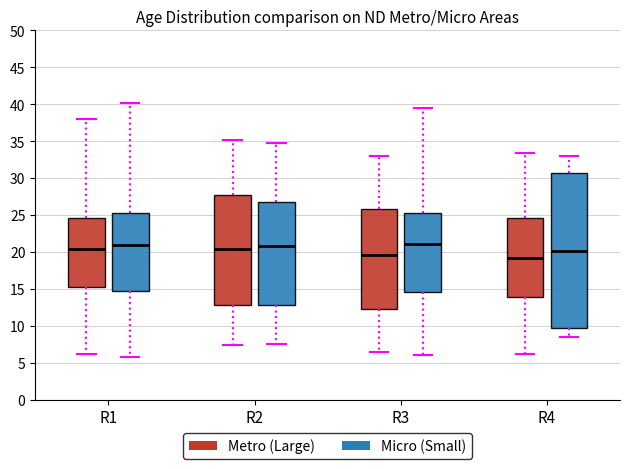

Reading left to right, read every box against the y-axis: the position of its median line, the range the box covers, and the ends of its whiskers. The values are not printed on the chart, so give them approximately, as read against the axis.

R1 (Metro (Large)): median 20.5, box 15.0 to 24.5, whiskers 6.0 to 38.0
R1 (Micro (Small)): median 21.0, box 14.5 to 25.5, whiskers 6.0 to 40.0
R2 (Metro (Large)): median 20.5, box 13.0 to 27.5, whiskers 7.5 to 35.0
R2 (Micro (Small)): median 21.0, box 13.0 to 27.0, whiskers 7.5 to 35.0
R3 (Metro (Large)): median 19.5, box 12.0 to 26.0, whiskers 6.5 to 33.0
R3 (Micro (Small)): median 21.0, box 14.5 to 25.5, whiskers 6.0 to 39.5
R4 (Metro (Large)): median 19.0, box 14.0 to 24.5, whiskers 6.0 to 33.5
R4 (Micro (Small)): median 20.0, box 9.5 to 31.0, whiskers 8.5 to 33.0